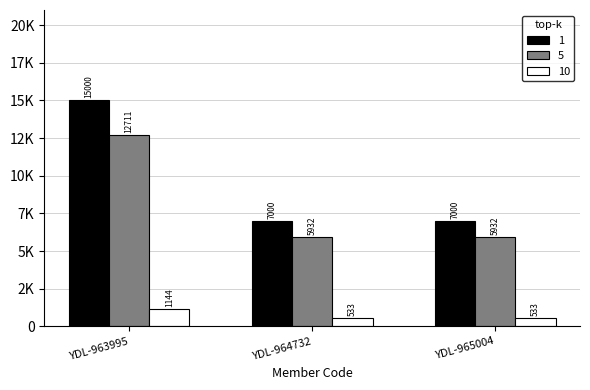

Reading left to right, list all the values displayed in this chart.

1: YDL-963995=15000.0	YDL-964732=7000.0	YDL-965004=7000.0
5: YDL-963995=12711.9	YDL-964732=5932.2	YDL-965004=5932.2
10: YDL-963995=1144.1	YDL-964732=533.9	YDL-965004=533.9